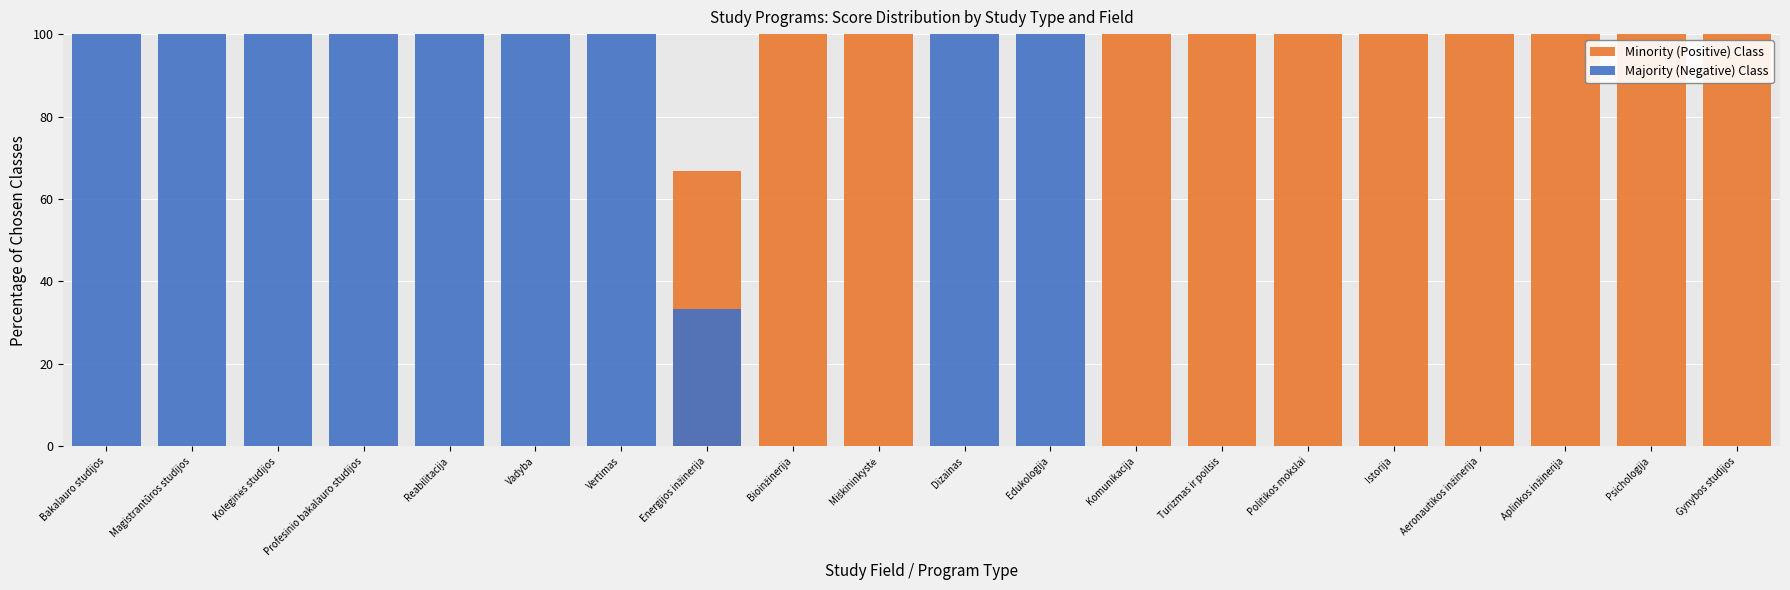

At how many categories does at least one series exceed 13?

20